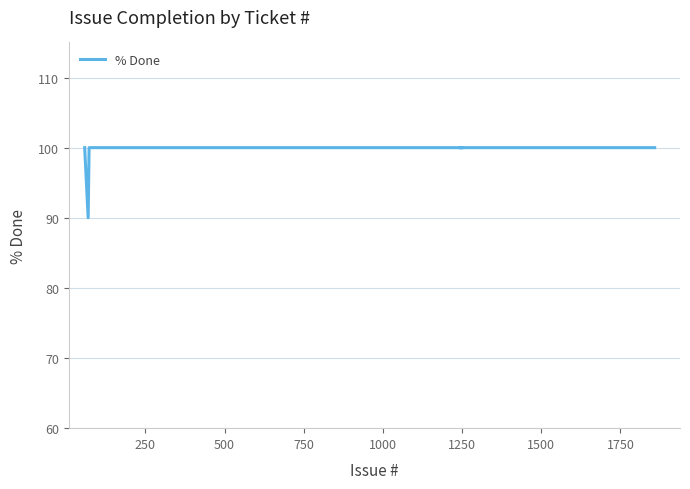

Count the number of categories in the chart.

15